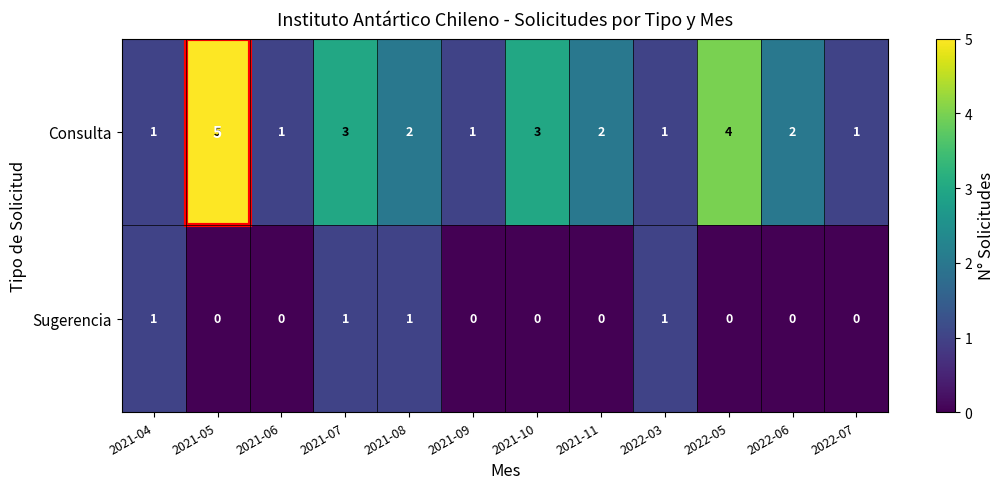

At which label does Consulta first exceed 2?

2021-05